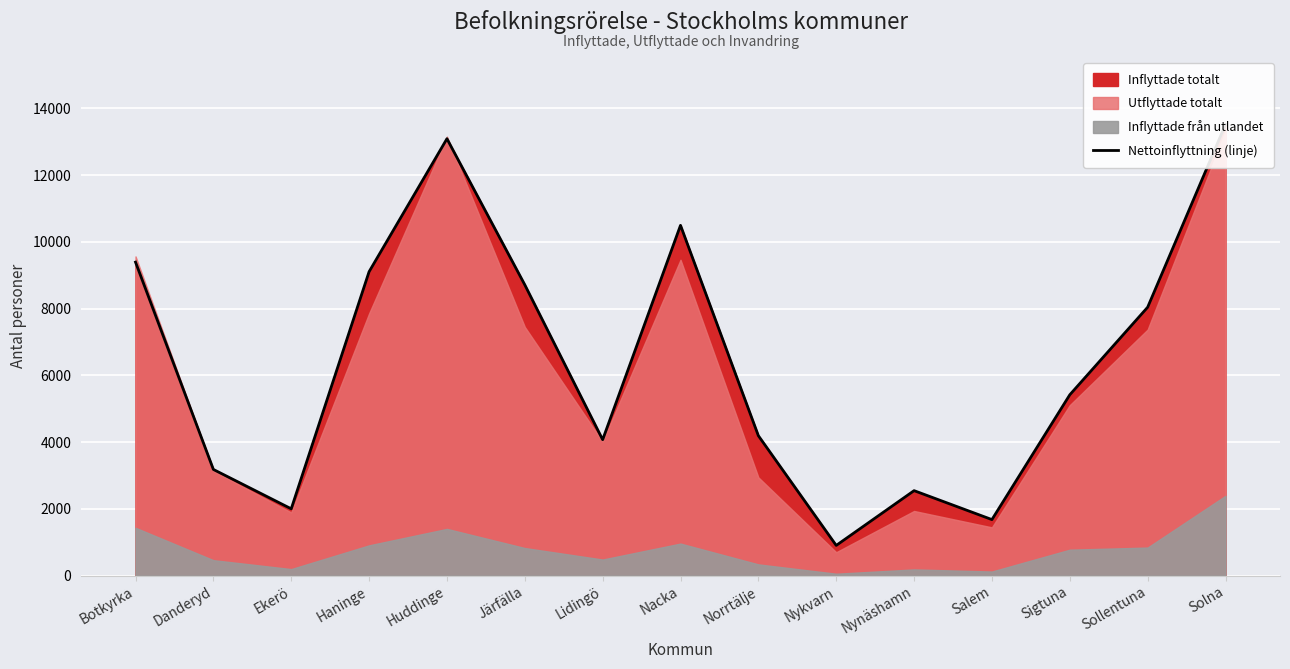

Reading right to left, what are all the values shown in this chart?

Solna=13518	Sollentuna=8042	Sigtuna=5419	Salem=1680	Nynäshamn=2547	Nykvarn=906	Norrtälje=4193	Nacka=10496	Lidingö=4074	Järfälla=8714	Huddinge=13090	Haninge=9107	Ekerö=2003	Danderyd=3182	Botkyrka=9393